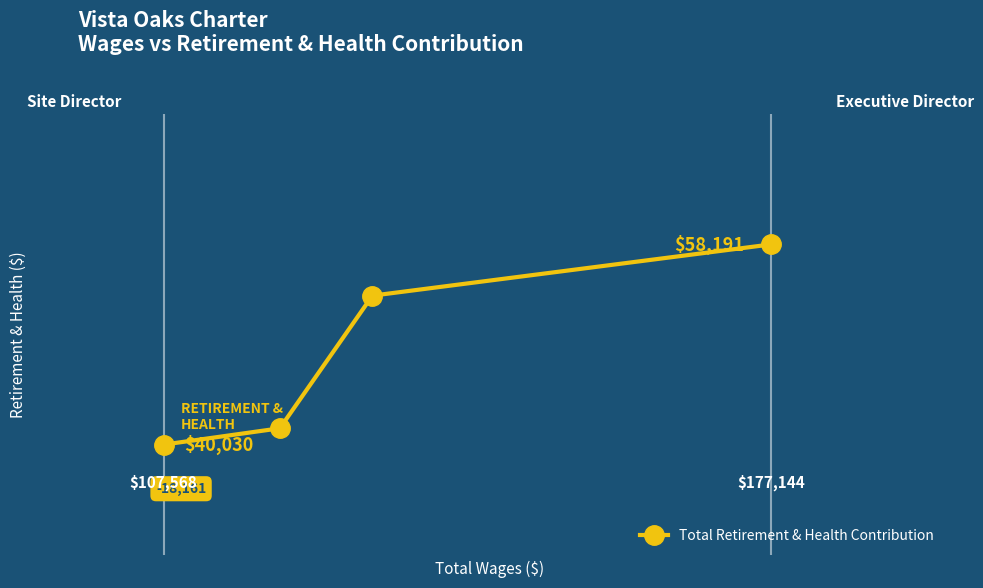

The chart shows a value of 86444 at Site Director. True or false?

False